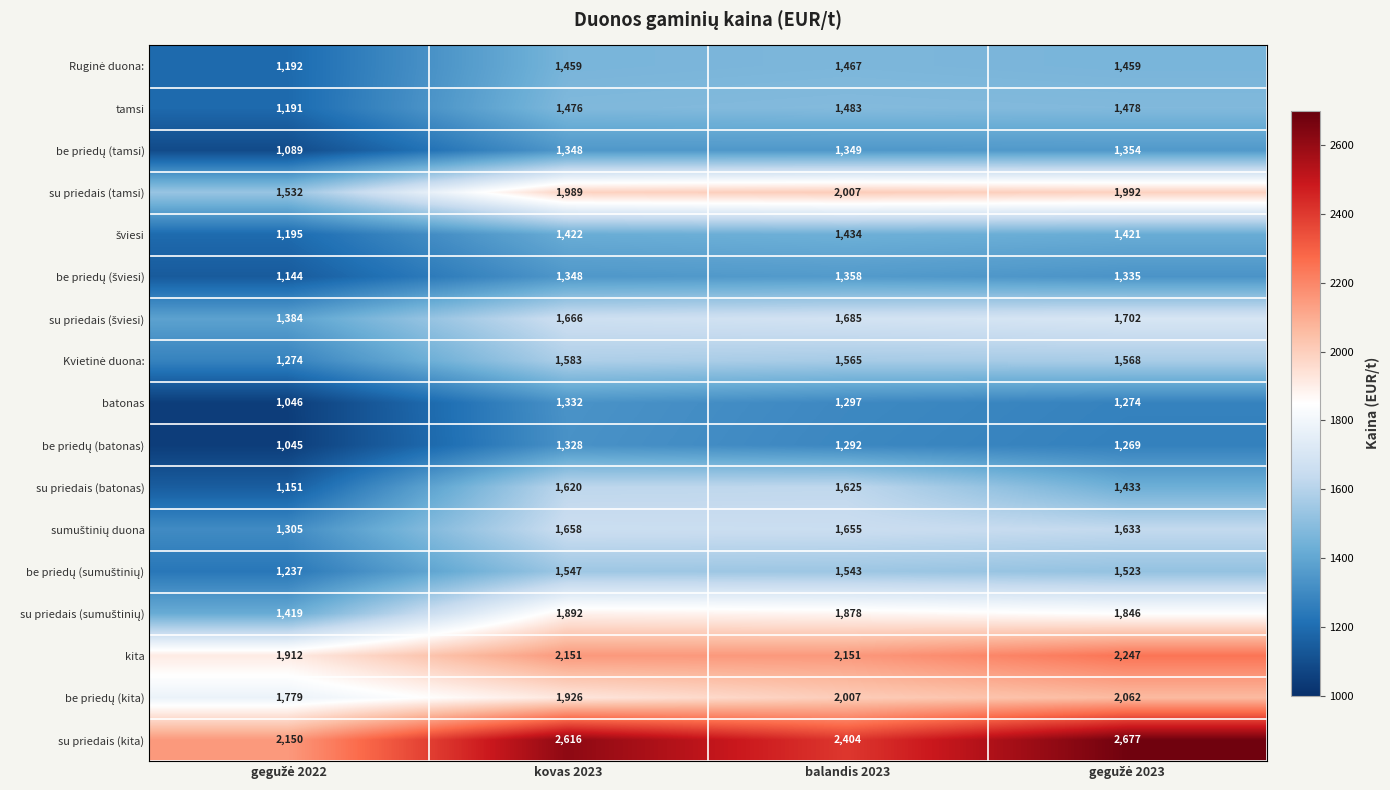

Which series has the largest range (max minus min)?

su priedais (kita)